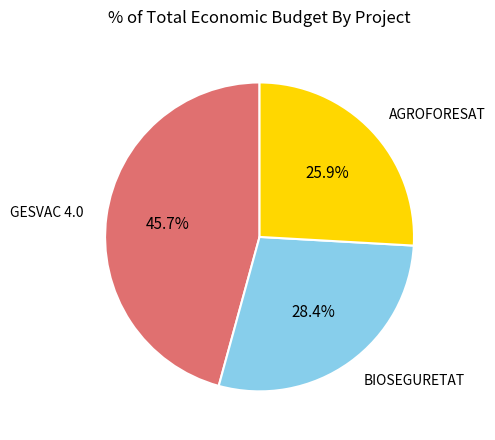

Is there any slice that represents more than half of the pie?

No